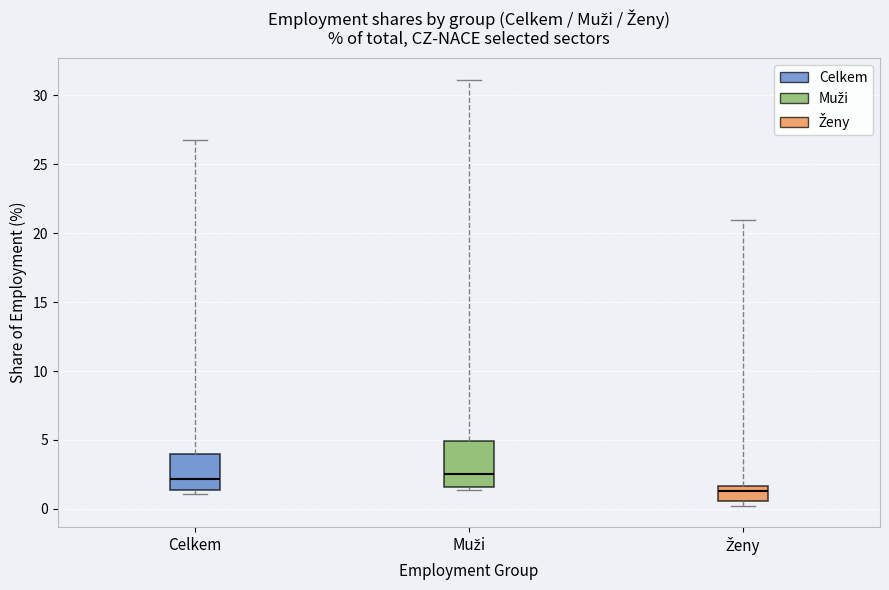

Where does the median line of the box for Celkem sit on the y-axis? The values are not printed on the chart, so give them approximately, as read against the axis.

2.0